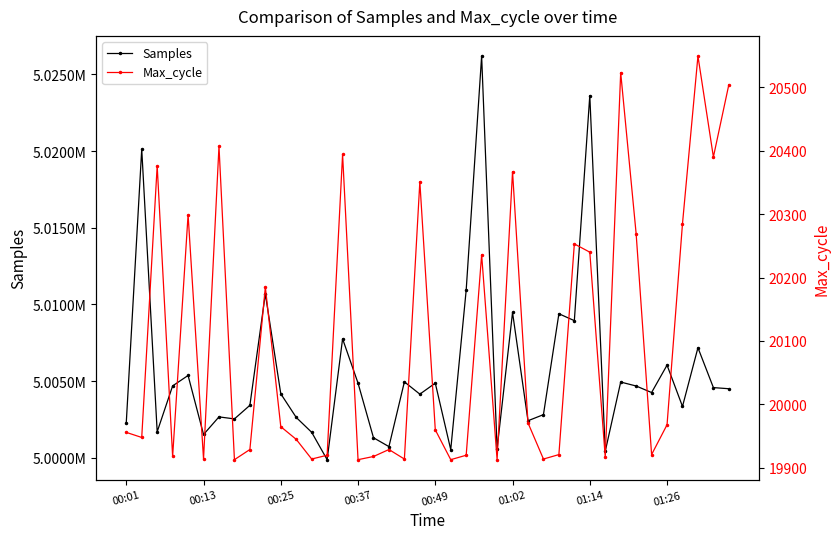

How many data points does each series have?

40